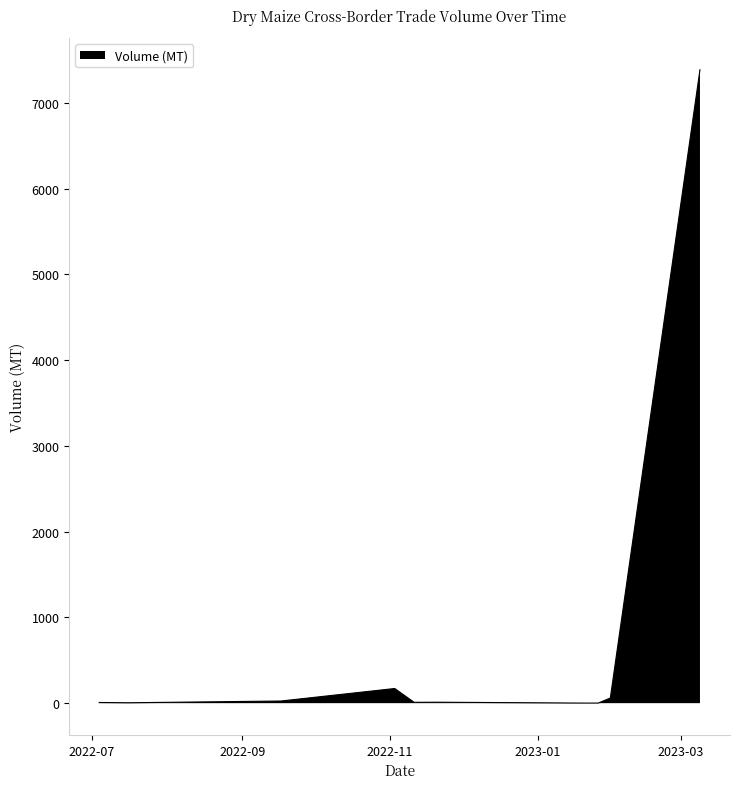

What is the difference between the maximum and minimum values?

7386.1